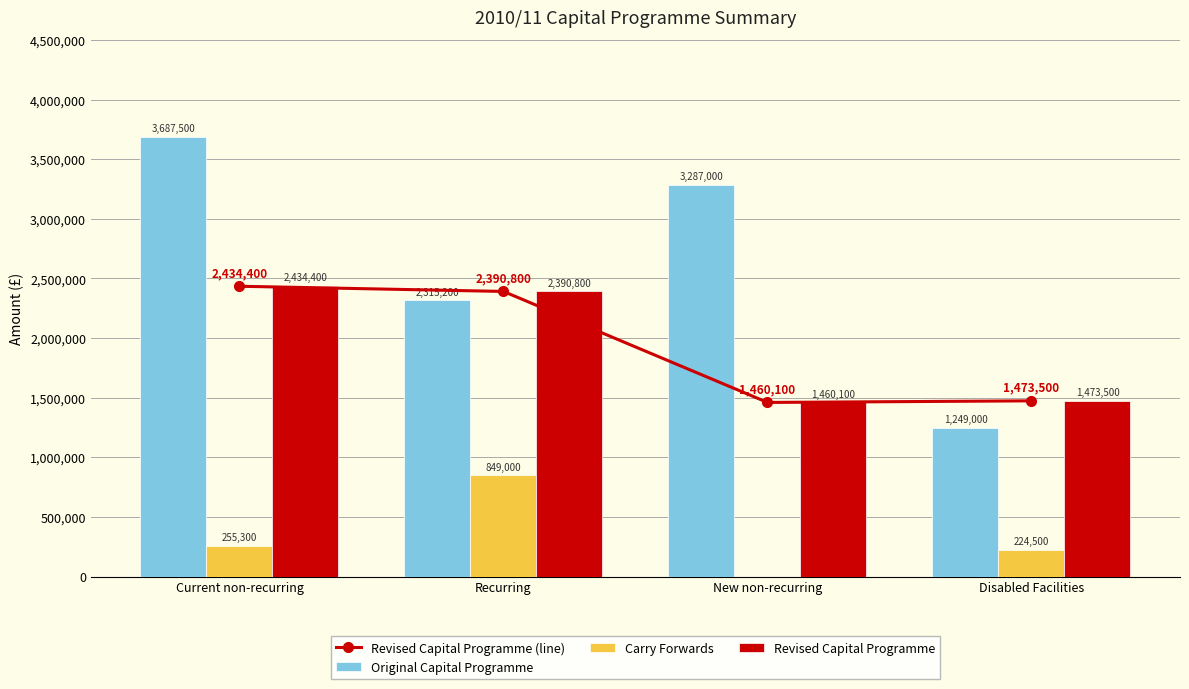

What is the label of the 4th bar from the left?

Disabled Facilities